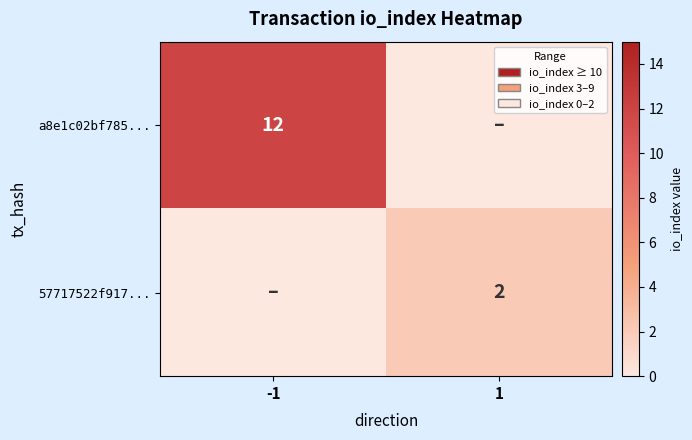

Which label corresponds to the largest value in the chart?

-1